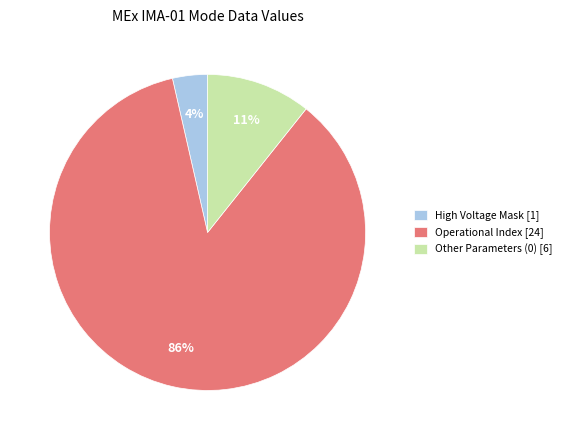

Do Operational Index [24] and Other Parameters (0) [6] together represent more than half of the pie?

Yes